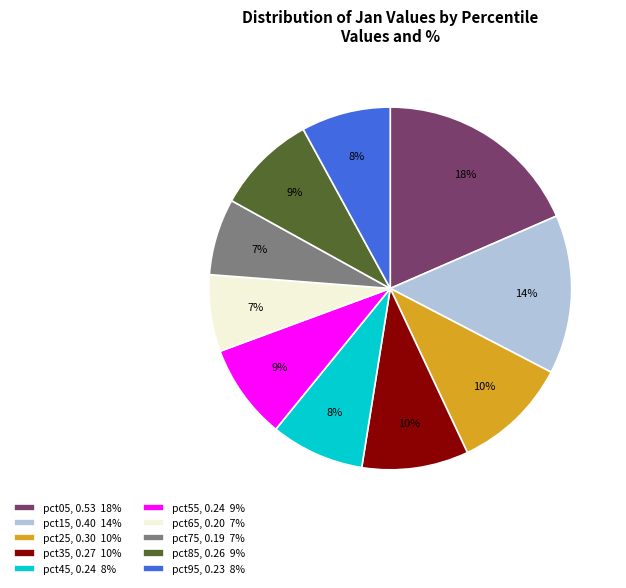

True or false: pct85 accounts for 20% of the total.

False